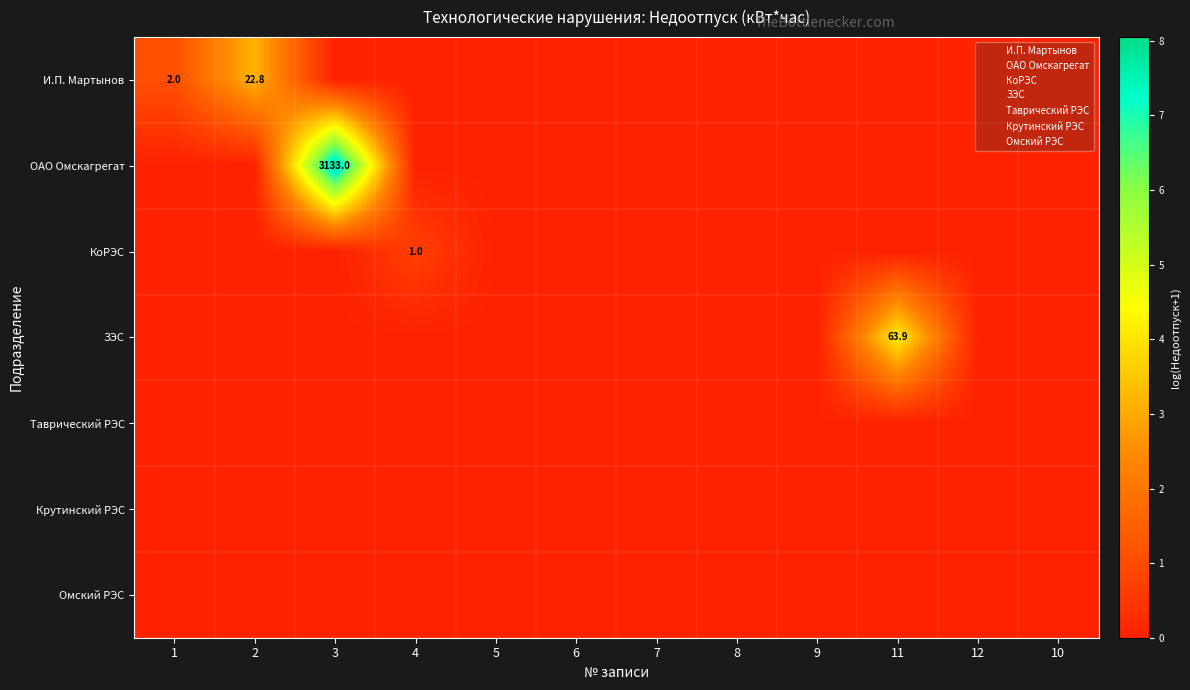

Rank the series at 11 from lowest to highest value.

И.П. Мартынов, ОАО Омскагрегат, КоРЭС, Таврический РЭС, Крутинский РЭС, Омский РЭС, ЗЭС